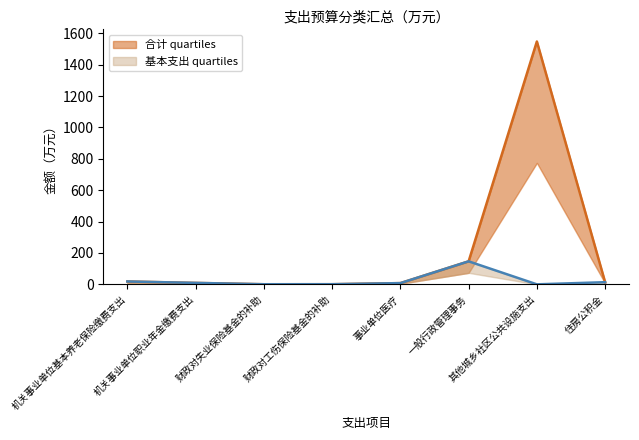

Where is the first local minimum for 合计?

财政对失业保险基金的补助